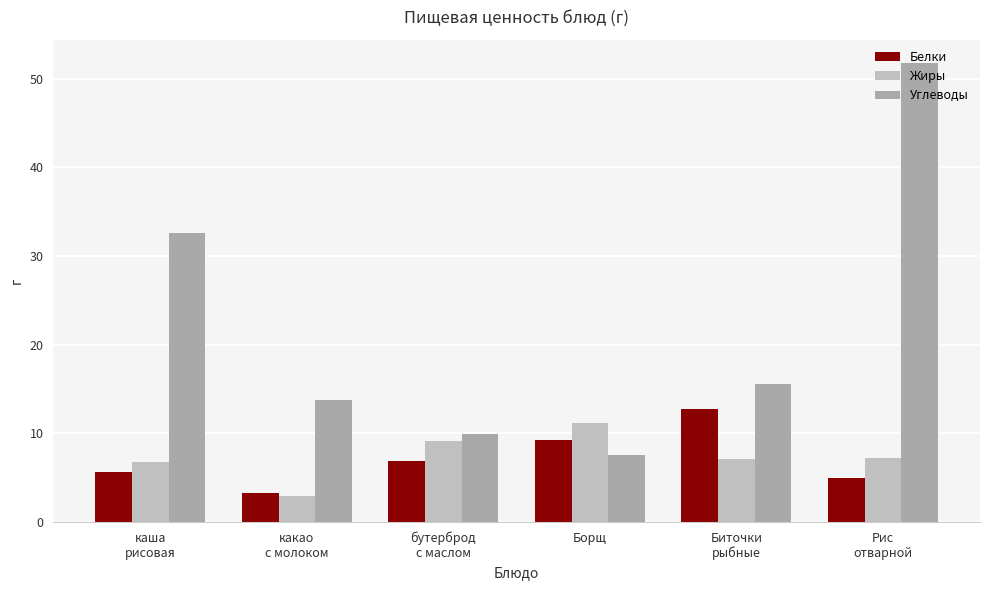

How many categories are shown in the chart?

6